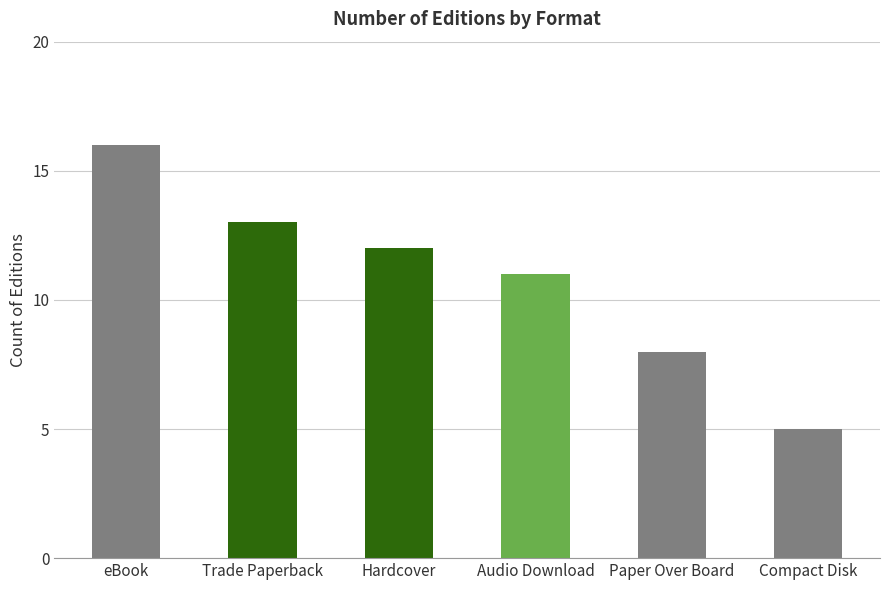

How many bars are there in total?

6